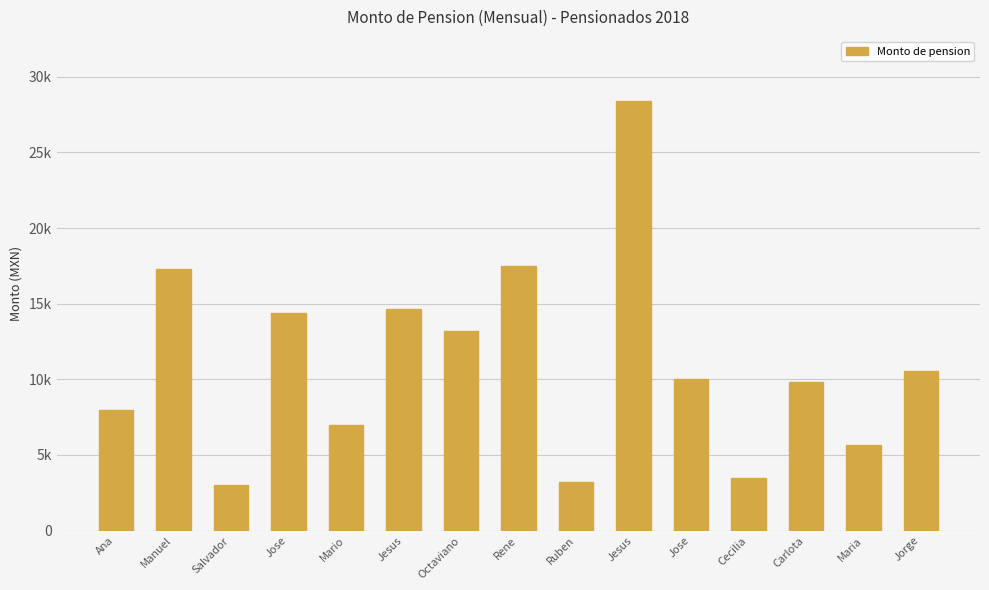

Rank the categories by value from highest to lowest.

Jesus, Rene, Manuel, Jesus, Jose, Octaviano, Jorge, Jose, Carlota, Ana, Mario, Maria, Cecilia, Ruben, Salvador